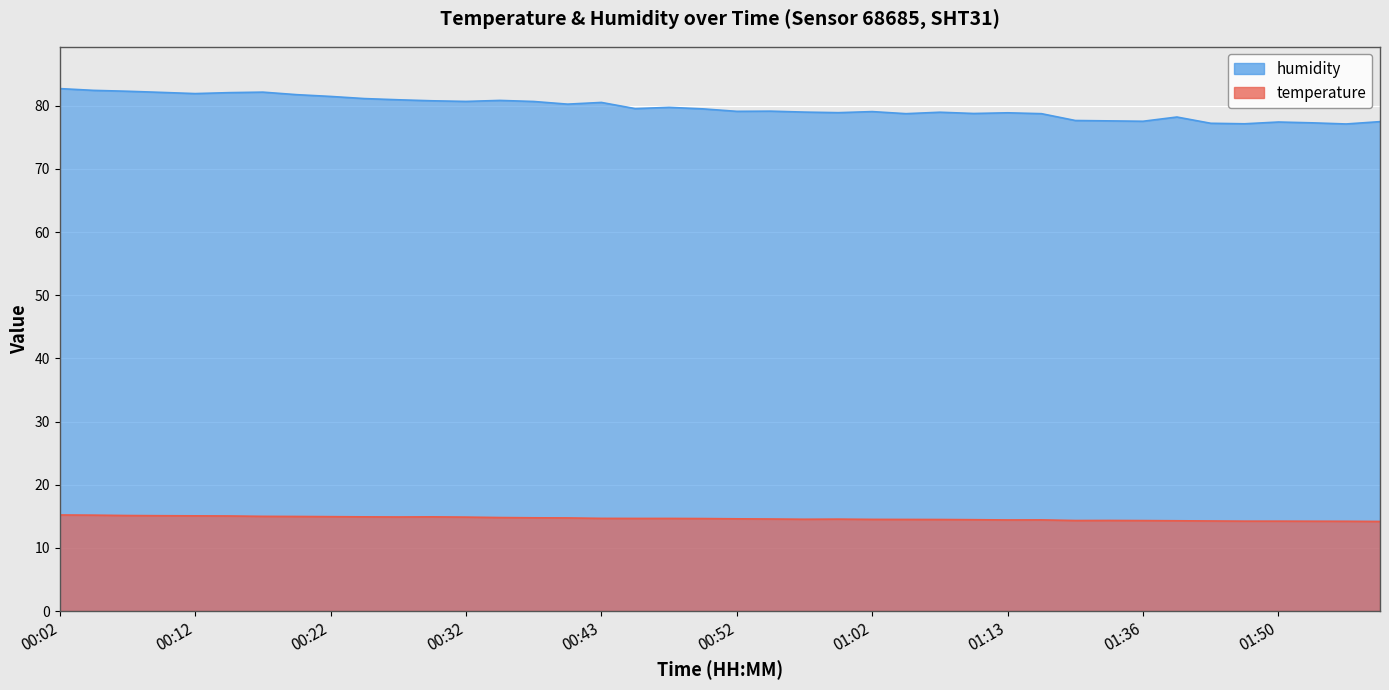

What are all the series names shown in the legend?

humidity, temperature